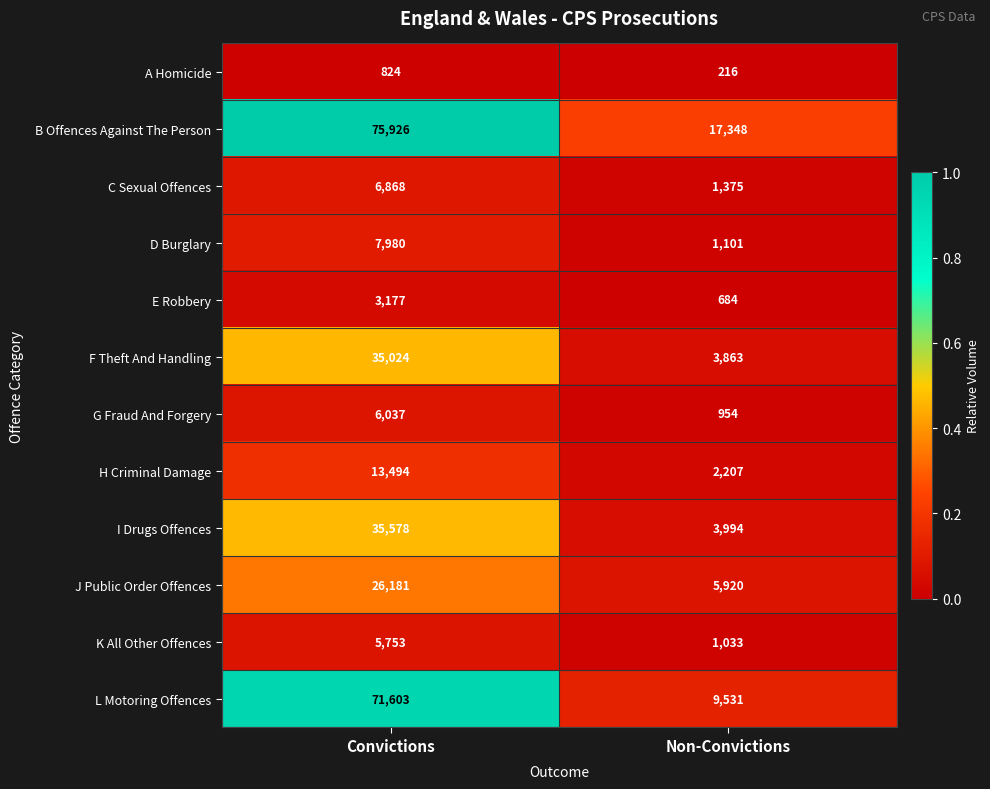

Reading left to right, extract all data points from this chart.

A Homicide: Convictions=824	Non-Convictions=216
B Offences Against The Person: Convictions=75926	Non-Convictions=17348
C Sexual Offences: Convictions=6868	Non-Convictions=1375
D Burglary: Convictions=7980	Non-Convictions=1101
E Robbery: Convictions=3177	Non-Convictions=684
F Theft And Handling: Convictions=35024	Non-Convictions=3863
G Fraud And Forgery: Convictions=6037	Non-Convictions=954
H Criminal Damage: Convictions=13494	Non-Convictions=2207
I Drugs Offences: Convictions=35578	Non-Convictions=3994
J Public Order Offences: Convictions=26181	Non-Convictions=5920
K All Other Offences: Convictions=5753	Non-Convictions=1033
L Motoring Offences: Convictions=71603	Non-Convictions=9531